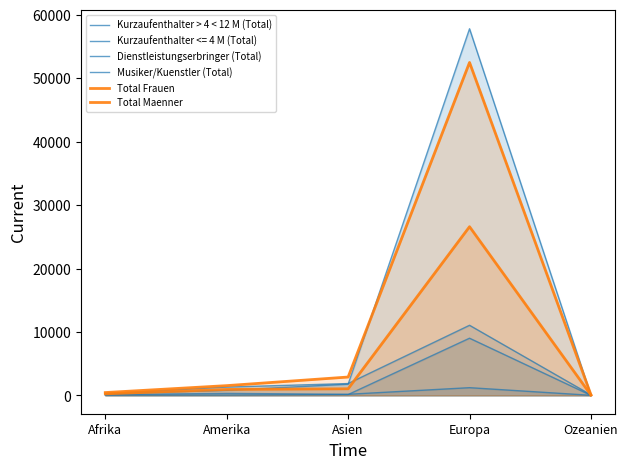

True or false: Total Maenner and Total Frauen intersect in this chart.

False